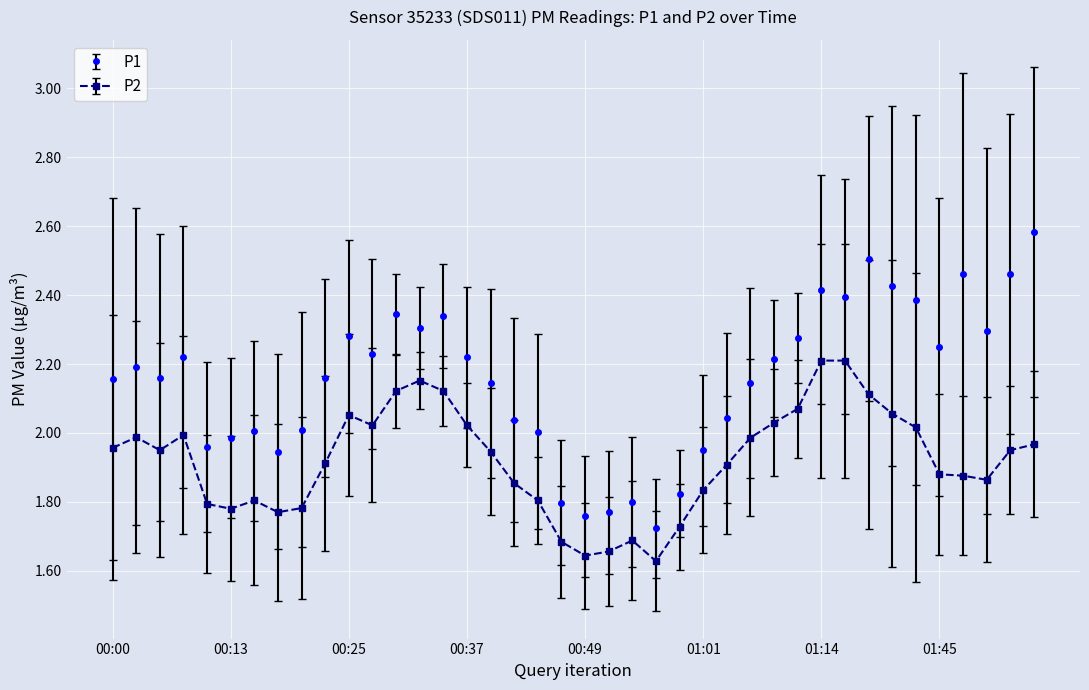

What is the maximum value shown in the chart?

2.6